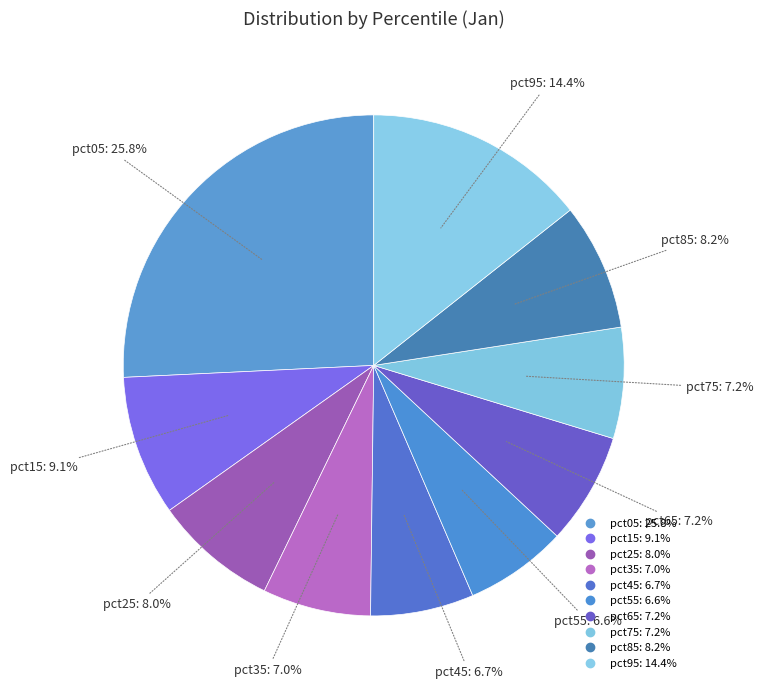

How many segments does this pie chart have?

10